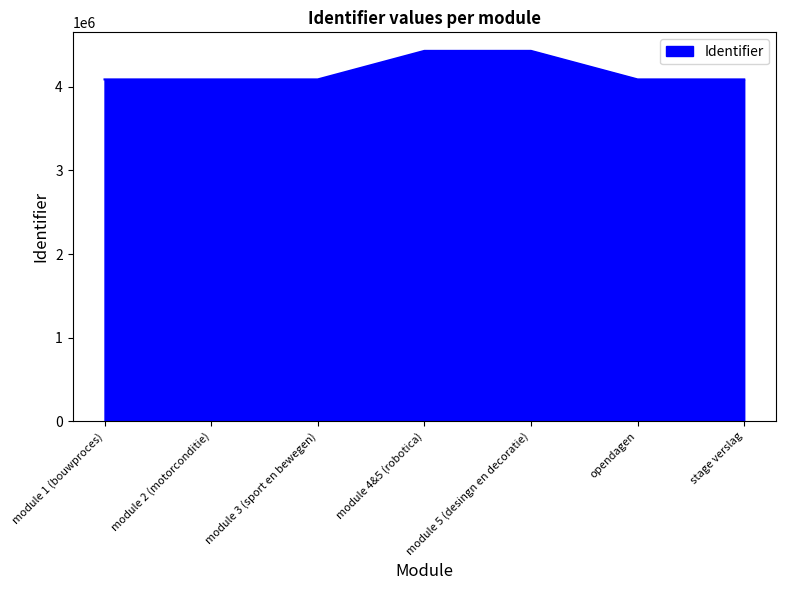

What is the minimum value shown in the chart?

4086115